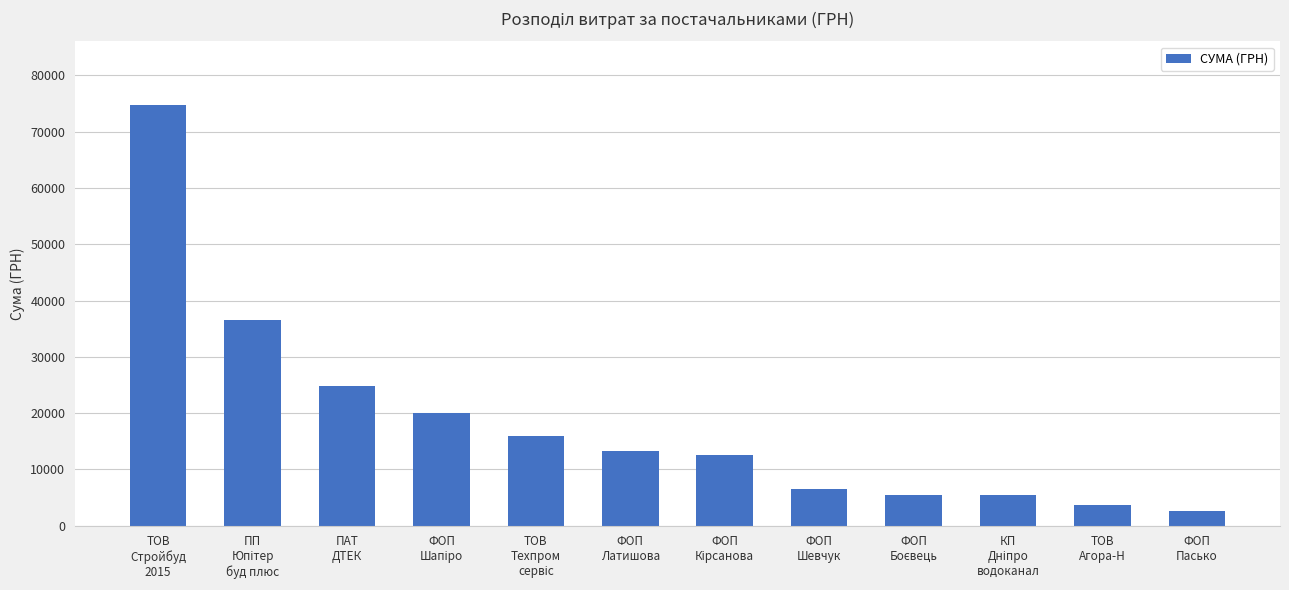

What is the smallest value displayed?

2522.0